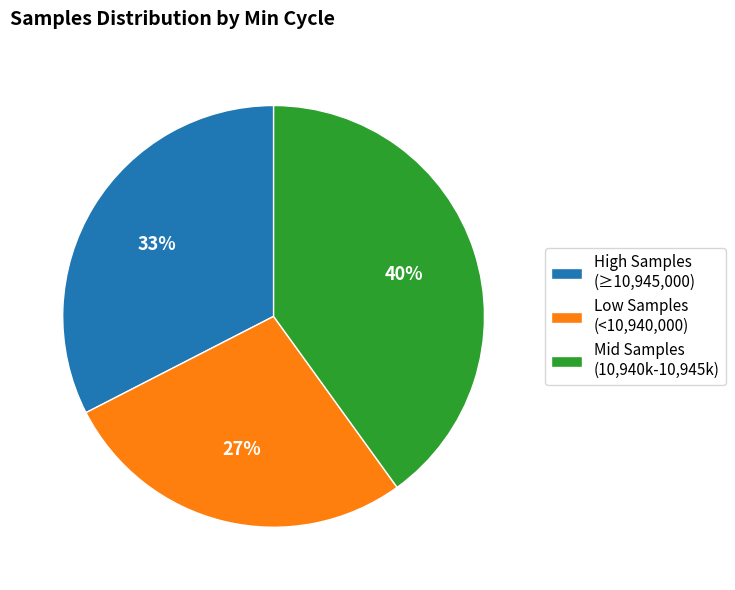

True or false: High Samples (≥10,945,000) accounts for 33% of the total.

True